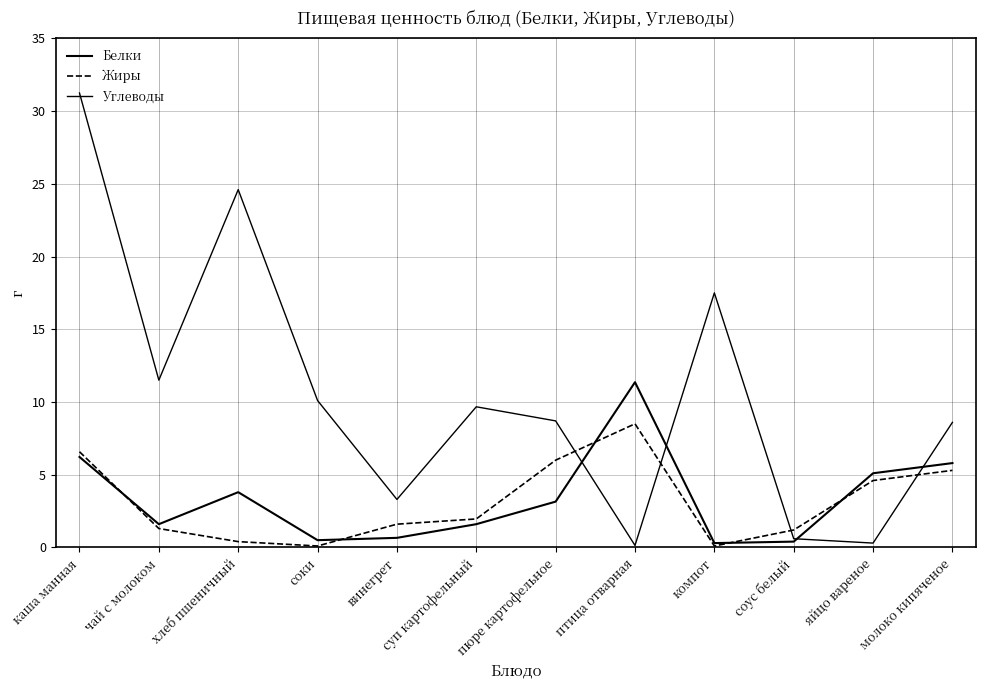

What is the spread (max minus min) of values at птица отварная?

11.2